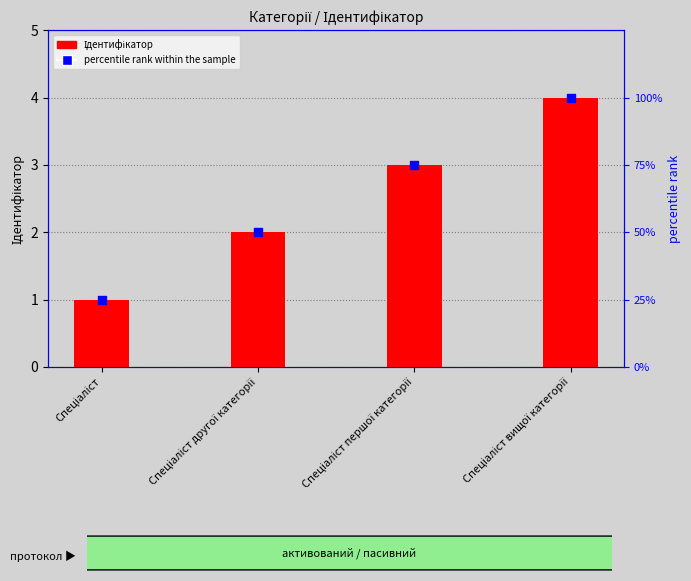

What are all the series names shown in the legend?

Ідентифікатор, percentile rank within the sample